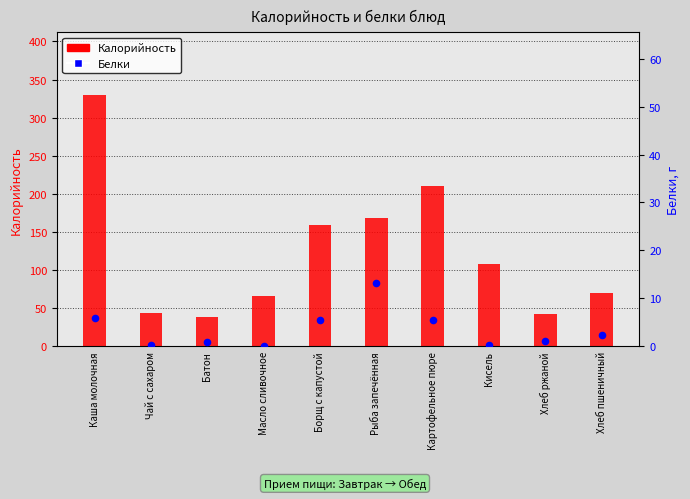

Which series has the largest Y range (max minus min)?

Калорийность